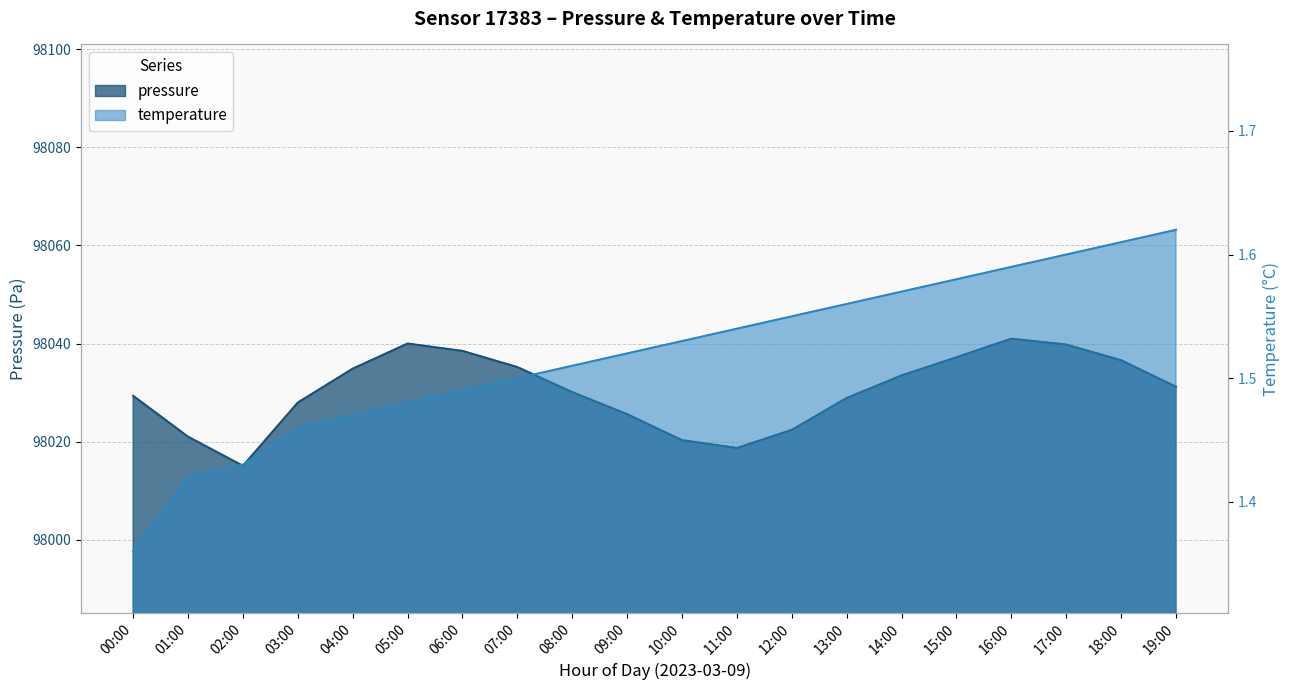

Rank the series at 04:00 from highest to lowest value.

pressure, temperature